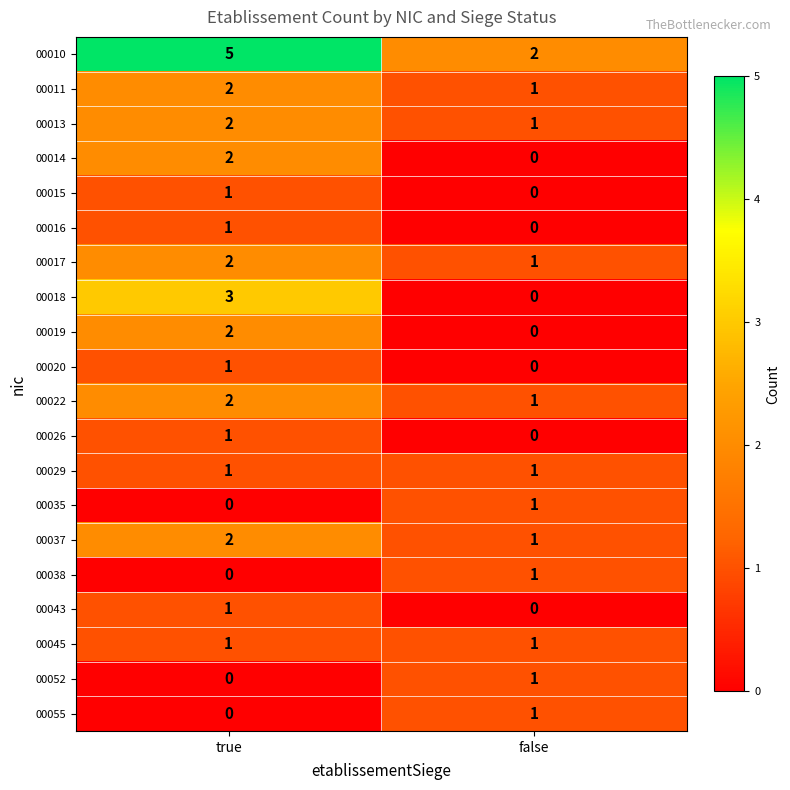

What is the difference between the highest and lowest values at true?

5